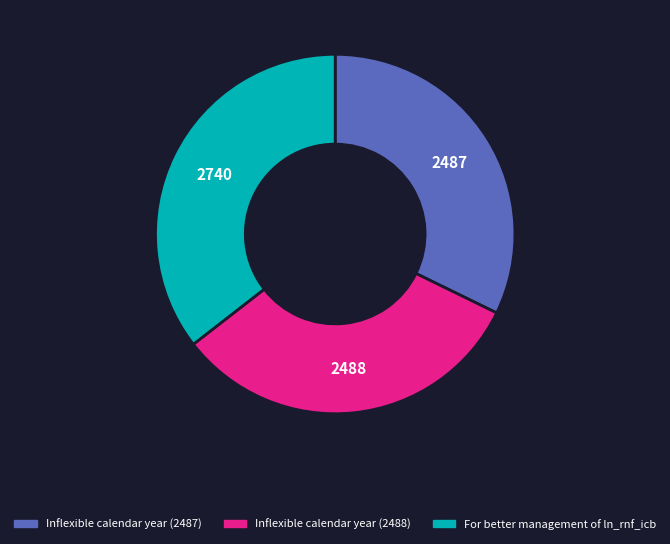

Between For better management of ln_rnf_icb and Inflexible calendar year (2488), which is larger?

For better management of ln_rnf_icb